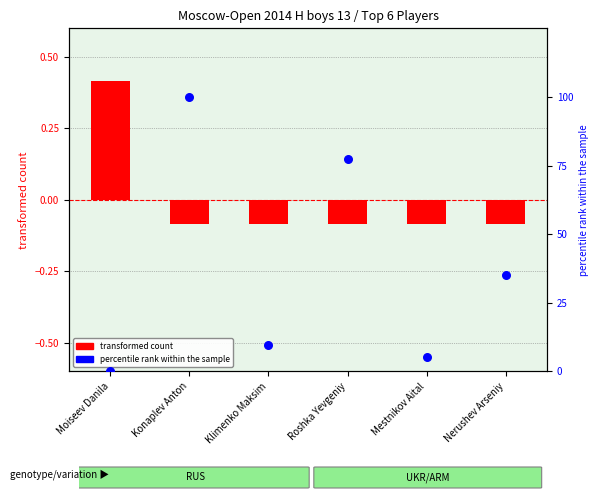

What is the change in value from Konaplev Anton to Roshka Yevgeniy?

-22.5